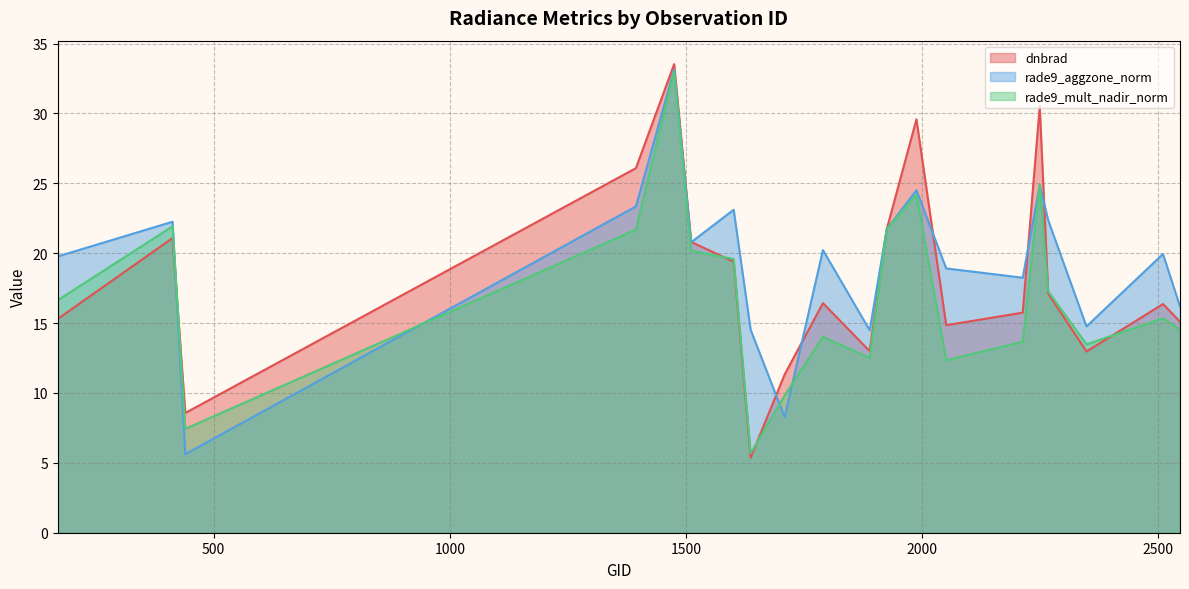

Reading right to left, extract all data points from this chart.

dnbrad: 2546=15.1	2510=16.4	2348=13.0	2267=17.1	2249=30.5	2213=15.8	2051=14.9	1988=29.6	1925=21.7	1889=13.0	1790=16.4	1709=11.3	1637=5.4	1601=19.4	1511=20.8	1475=33.5	1394=26.1	440=8.6	413=21.1	170=15.3
rade9_aggzone_norm: 2546=16.2	2510=19.9	2348=14.8	2267=22.3	2249=24.9	2213=18.2	2051=18.9	1988=24.5	1925=21.7	1889=14.5	1790=20.2	1709=8.3	1637=14.5	1601=23.1	1511=20.8	1475=33.1	1394=23.3	440=5.6	413=22.3	170=19.8
rade9_mult_nadir_norm: 2546=14.5	2510=15.3	2348=13.5	2267=17.3	2249=24.9	2213=13.7	2051=12.3	1988=24.2	1925=21.7	1889=12.5	1790=14.0	1709=9.8	1637=5.7	1601=19.6	1511=20.2	1475=33.0	1394=21.7	440=7.4	413=21.9	170=16.6